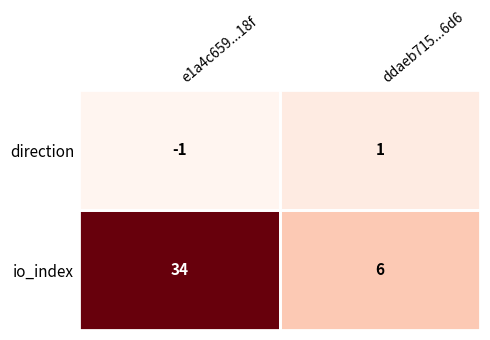

What is the average value of the io_index series?

20